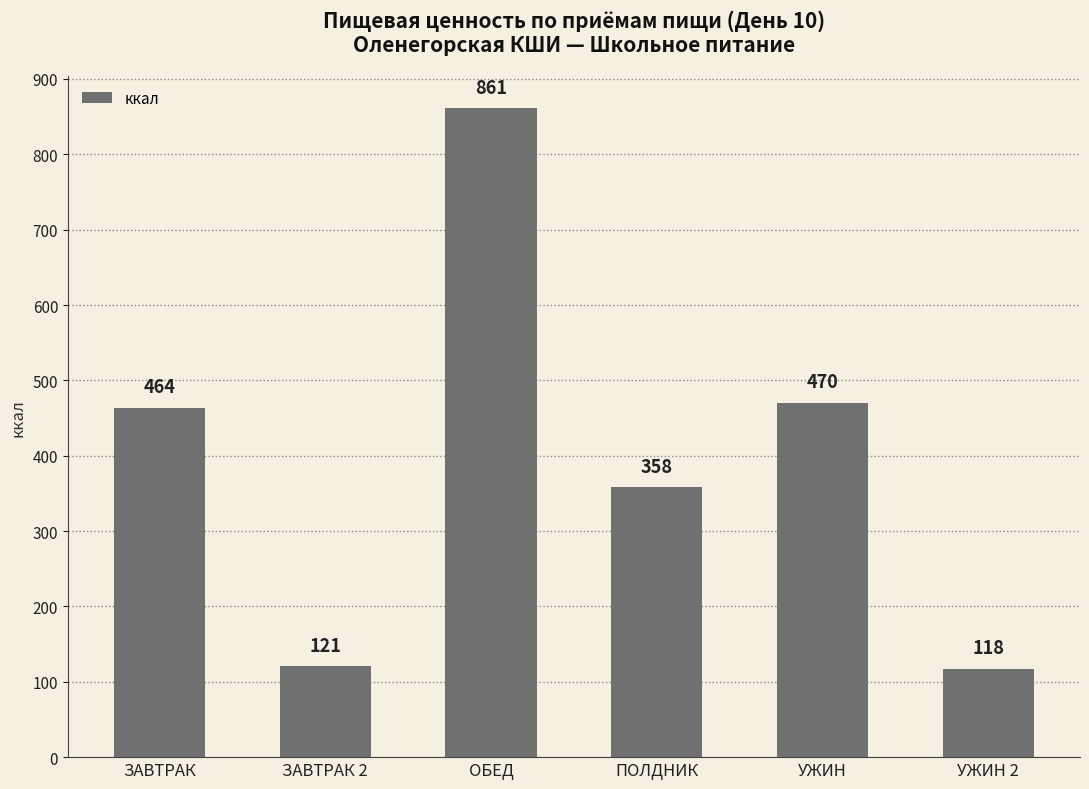

How many data points are above 463?

3